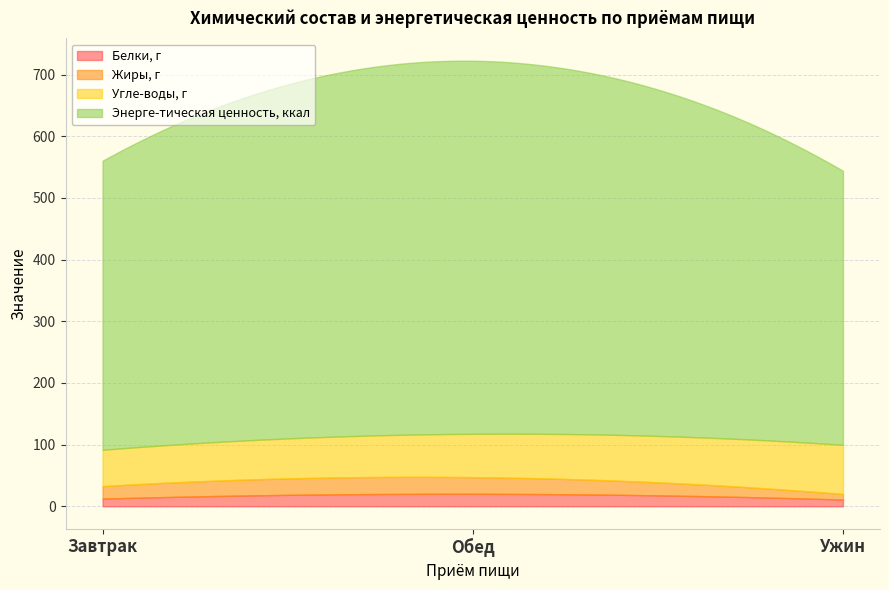

What position from the left is Завтрак?

1